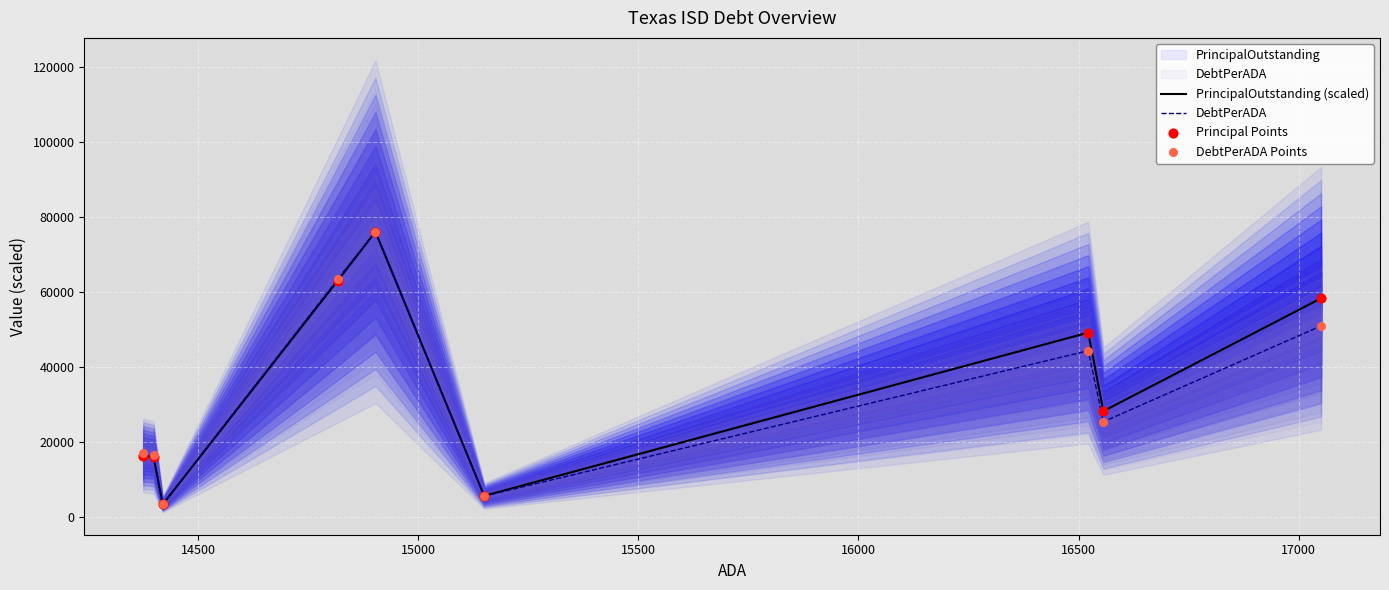

At how many categories does at least one series exceed 8339?

7